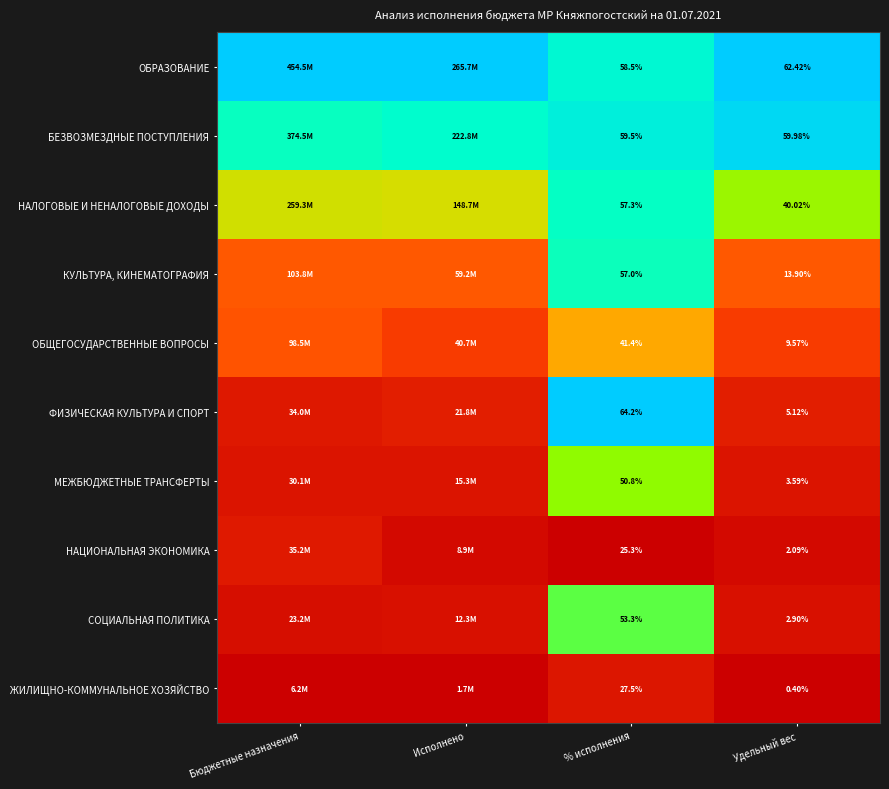

Rank the series at % исполнения from lowest to highest value.

НАЦИОНАЛЬНАЯ ЭКОНОМИКА, ЖИЛИЩНО-КОММУНАЛЬНОЕ ХОЗЯЙСТВО, ОБЩЕГОСУДАРСТВЕННЫЕ ВОПРОСЫ, МЕЖБЮДЖЕТНЫЕ ТРАНСФЕРТЫ, СОЦИАЛЬНАЯ ПОЛИТИКА, КУЛЬТУРА, КИНЕМАТОГРАФИЯ, НАЛОГОВЫЕ И НЕНАЛОГОВЫЕ ДОХОДЫ, ОБРАЗОВАНИЕ, БЕЗВОЗМЕЗДНЫЕ ПОСТУПЛЕНИЯ, ФИЗИЧЕСКАЯ КУЛЬТУРА И СПОРТ